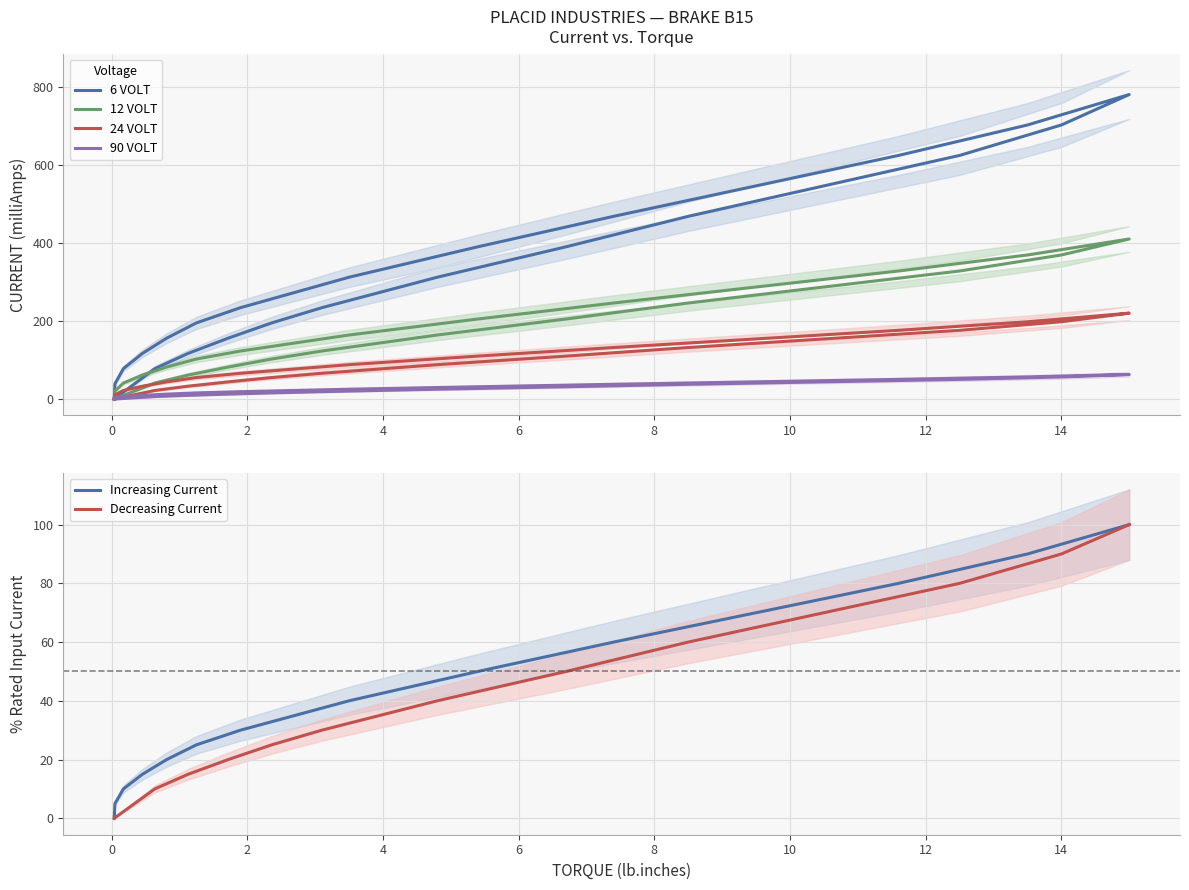

At how many categories does at least one series exceed 448?

9